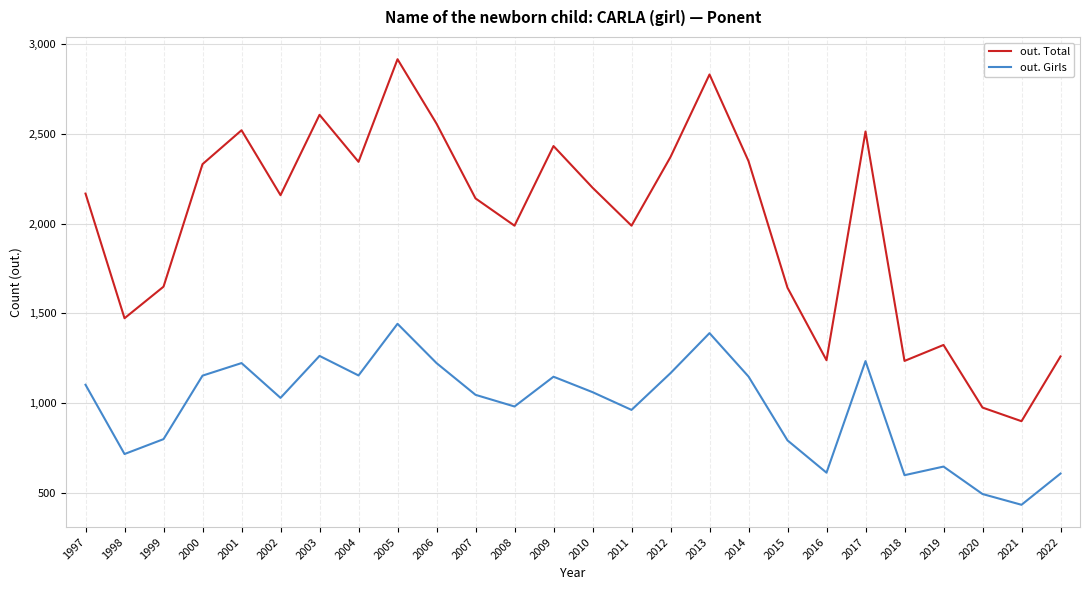

Rank the series by their average value, from highest to lowest.

out. Total, out. Girls